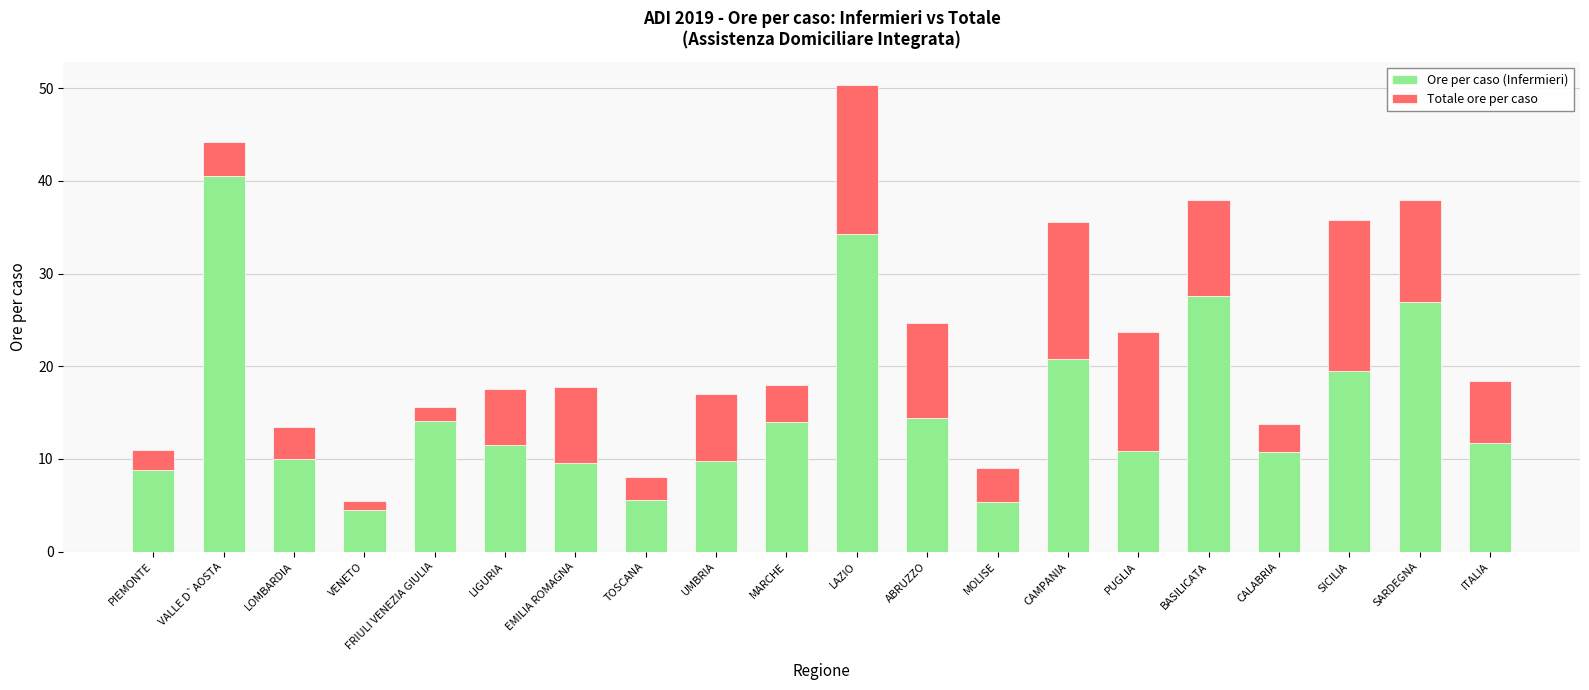

At which label does Ore per caso (Infermieri) reach its minimum?

VENETO